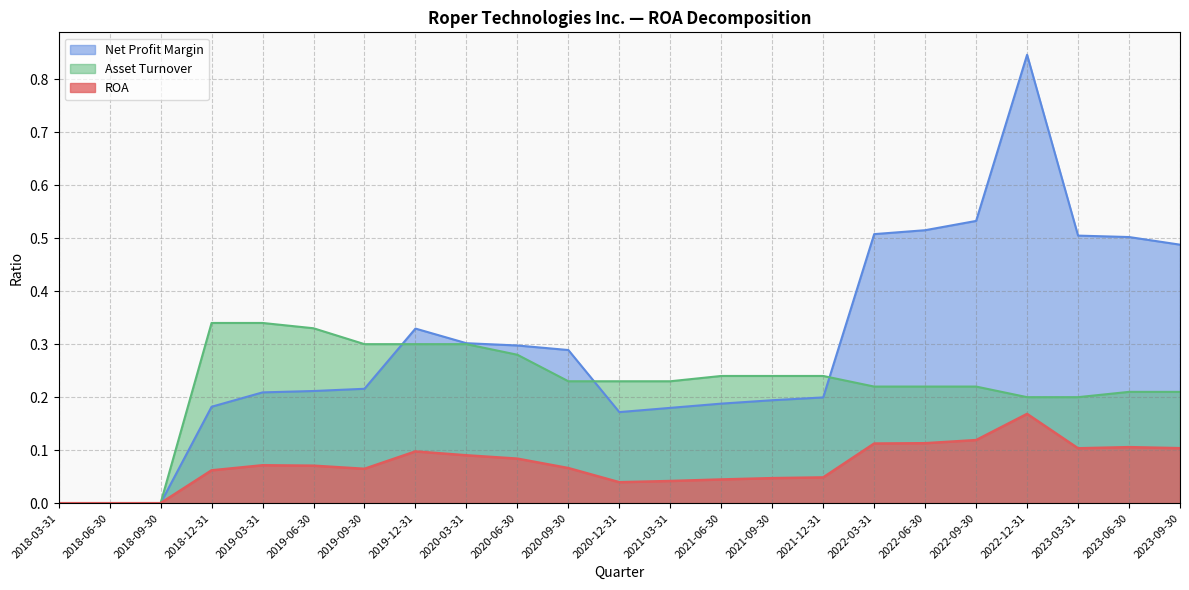

Reading left to right, list all the values displayed in this chart.

ROA: 2018-03-31=0.0	2018-06-30=0.0	2018-09-30=0.0	2018-12-31=0.1	2019-03-31=0.1	2019-06-30=0.1	2019-09-30=0.1	2019-12-31=0.1	2020-03-31=0.1	2020-06-30=0.1	2020-09-30=0.1	2020-12-31=0.0	2021-03-31=0.0	2021-06-30=0.0	2021-09-30=0.0	2021-12-31=0.0	2022-03-31=0.1	2022-06-30=0.1	2022-09-30=0.1	2022-12-31=0.2	2023-03-31=0.1	2023-06-30=0.1	2023-09-30=0.1
Net Profit Margin: 2018-03-31=0.0	2018-06-30=0.0	2018-09-30=0.0	2018-12-31=0.2	2019-03-31=0.2	2019-06-30=0.2	2019-09-30=0.2	2019-12-31=0.3	2020-03-31=0.3	2020-06-30=0.3	2020-09-30=0.3	2020-12-31=0.2	2021-03-31=0.2	2021-06-30=0.2	2021-09-30=0.2	2021-12-31=0.2	2022-03-31=0.5	2022-06-30=0.5	2022-09-30=0.5	2022-12-31=0.8	2023-03-31=0.5	2023-06-30=0.5	2023-09-30=0.5
Asset Turnover: 2018-03-31=0.0	2018-06-30=0.0	2018-09-30=0.0	2018-12-31=0.3	2019-03-31=0.3	2019-06-30=0.3	2019-09-30=0.3	2019-12-31=0.3	2020-03-31=0.3	2020-06-30=0.3	2020-09-30=0.2	2020-12-31=0.2	2021-03-31=0.2	2021-06-30=0.2	2021-09-30=0.2	2021-12-31=0.2	2022-03-31=0.2	2022-06-30=0.2	2022-09-30=0.2	2022-12-31=0.2	2023-03-31=0.2	2023-06-30=0.2	2023-09-30=0.2